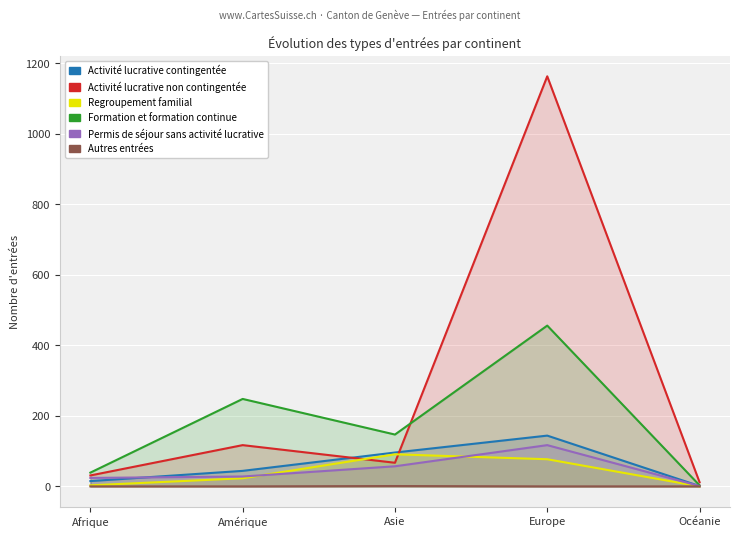

Which series has the largest total across all categories?

Activité lucrative non contingentée